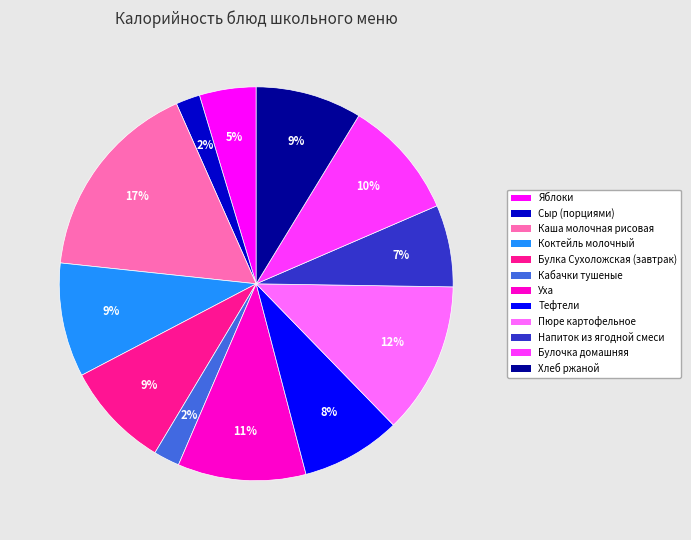

To the nearest percent, what is the average slice percentage?

8%